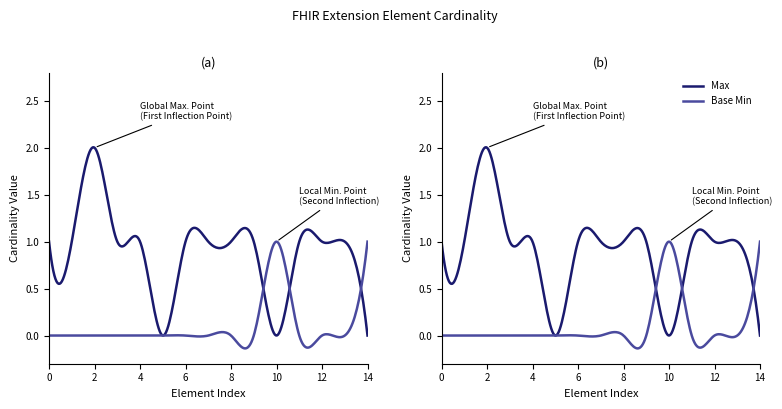

List the series in order of their peak value, lowest first.

Base Min, Max